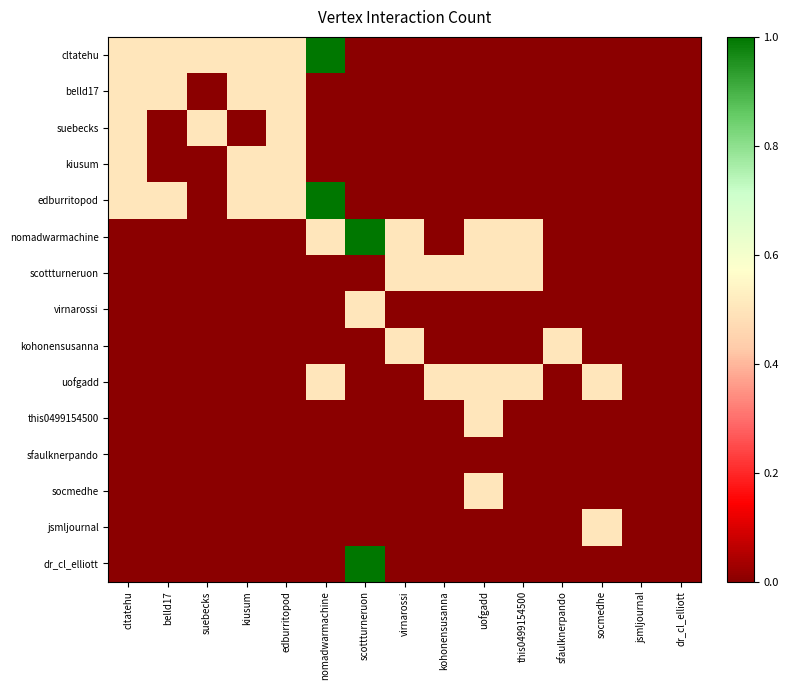

Reading right to left, extract all data points from this chart.

cltatehu: dr_cl_elliott=0.0	jsmljournal=0.0	socmedhe=0.0	sfaulknerpando=0.0	this0499154500=0.0	uofgadd=0.0	kohonensusanna=0.0	virnarossi=0.0	scottturneruon=0.0	nomadwarmachine=1.0	edburritopod=0.5	kiusum=0.5	suebecks=0.5	belld17=0.5	cltatehu=0.5
belld17: dr_cl_elliott=0.0	jsmljournal=0.0	socmedhe=0.0	sfaulknerpando=0.0	this0499154500=0.0	uofgadd=0.0	kohonensusanna=0.0	virnarossi=0.0	scottturneruon=0.0	nomadwarmachine=0.0	edburritopod=0.5	kiusum=0.5	suebecks=0.0	belld17=0.5	cltatehu=0.5
suebecks: dr_cl_elliott=0.0	jsmljournal=0.0	socmedhe=0.0	sfaulknerpando=0.0	this0499154500=0.0	uofgadd=0.0	kohonensusanna=0.0	virnarossi=0.0	scottturneruon=0.0	nomadwarmachine=0.0	edburritopod=0.5	kiusum=0.0	suebecks=0.5	belld17=0.0	cltatehu=0.5
kiusum: dr_cl_elliott=0.0	jsmljournal=0.0	socmedhe=0.0	sfaulknerpando=0.0	this0499154500=0.0	uofgadd=0.0	kohonensusanna=0.0	virnarossi=0.0	scottturneruon=0.0	nomadwarmachine=0.0	edburritopod=0.5	kiusum=0.5	suebecks=0.0	belld17=0.0	cltatehu=0.5
edburritopod: dr_cl_elliott=0.0	jsmljournal=0.0	socmedhe=0.0	sfaulknerpando=0.0	this0499154500=0.0	uofgadd=0.0	kohonensusanna=0.0	virnarossi=0.0	scottturneruon=0.0	nomadwarmachine=1.0	edburritopod=0.5	kiusum=0.5	suebecks=0.0	belld17=0.5	cltatehu=0.5
nomadwarmachine: dr_cl_elliott=0.0	jsmljournal=0.0	socmedhe=0.0	sfaulknerpando=0.0	this0499154500=0.5	uofgadd=0.5	kohonensusanna=0.0	virnarossi=0.5	scottturneruon=1.0	nomadwarmachine=0.5	edburritopod=0.0	kiusum=0.0	suebecks=0.0	belld17=0.0	cltatehu=0.0
scottturneruon: dr_cl_elliott=0.0	jsmljournal=0.0	socmedhe=0.0	sfaulknerpando=0.0	this0499154500=0.5	uofgadd=0.5	kohonensusanna=0.5	virnarossi=0.5	scottturneruon=0.0	nomadwarmachine=0.0	edburritopod=0.0	kiusum=0.0	suebecks=0.0	belld17=0.0	cltatehu=0.0
virnarossi: dr_cl_elliott=0.0	jsmljournal=0.0	socmedhe=0.0	sfaulknerpando=0.0	this0499154500=0.0	uofgadd=0.0	kohonensusanna=0.0	virnarossi=0.0	scottturneruon=0.5	nomadwarmachine=0.0	edburritopod=0.0	kiusum=0.0	suebecks=0.0	belld17=0.0	cltatehu=0.0
kohonensusanna: dr_cl_elliott=0.0	jsmljournal=0.0	socmedhe=0.0	sfaulknerpando=0.5	this0499154500=0.0	uofgadd=0.0	kohonensusanna=0.0	virnarossi=0.5	scottturneruon=0.0	nomadwarmachine=0.0	edburritopod=0.0	kiusum=0.0	suebecks=0.0	belld17=0.0	cltatehu=0.0
uofgadd: dr_cl_elliott=0.0	jsmljournal=0.0	socmedhe=0.5	sfaulknerpando=0.0	this0499154500=0.5	uofgadd=0.5	kohonensusanna=0.5	virnarossi=0.0	scottturneruon=0.0	nomadwarmachine=0.5	edburritopod=0.0	kiusum=0.0	suebecks=0.0	belld17=0.0	cltatehu=0.0
this0499154500: dr_cl_elliott=0.0	jsmljournal=0.0	socmedhe=0.0	sfaulknerpando=0.0	this0499154500=0.0	uofgadd=0.5	kohonensusanna=0.0	virnarossi=0.0	scottturneruon=0.0	nomadwarmachine=0.0	edburritopod=0.0	kiusum=0.0	suebecks=0.0	belld17=0.0	cltatehu=0.0
sfaulknerpando: dr_cl_elliott=0.0	jsmljournal=0.0	socmedhe=0.0	sfaulknerpando=0.0	this0499154500=0.0	uofgadd=0.0	kohonensusanna=0.0	virnarossi=0.0	scottturneruon=0.0	nomadwarmachine=0.0	edburritopod=0.0	kiusum=0.0	suebecks=0.0	belld17=0.0	cltatehu=0.0
socmedhe: dr_cl_elliott=0.0	jsmljournal=0.0	socmedhe=0.0	sfaulknerpando=0.0	this0499154500=0.0	uofgadd=0.5	kohonensusanna=0.0	virnarossi=0.0	scottturneruon=0.0	nomadwarmachine=0.0	edburritopod=0.0	kiusum=0.0	suebecks=0.0	belld17=0.0	cltatehu=0.0
jsmljournal: dr_cl_elliott=0.0	jsmljournal=0.0	socmedhe=0.5	sfaulknerpando=0.0	this0499154500=0.0	uofgadd=0.0	kohonensusanna=0.0	virnarossi=0.0	scottturneruon=0.0	nomadwarmachine=0.0	edburritopod=0.0	kiusum=0.0	suebecks=0.0	belld17=0.0	cltatehu=0.0
dr_cl_elliott: dr_cl_elliott=0.0	jsmljournal=0.0	socmedhe=0.0	sfaulknerpando=0.0	this0499154500=0.0	uofgadd=0.0	kohonensusanna=0.0	virnarossi=0.0	scottturneruon=1.0	nomadwarmachine=0.0	edburritopod=0.0	kiusum=0.0	suebecks=0.0	belld17=0.0	cltatehu=0.0